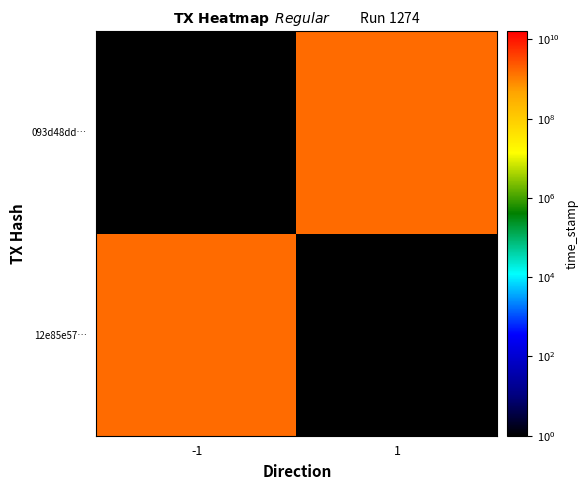

How many series are shown in this chart?

2